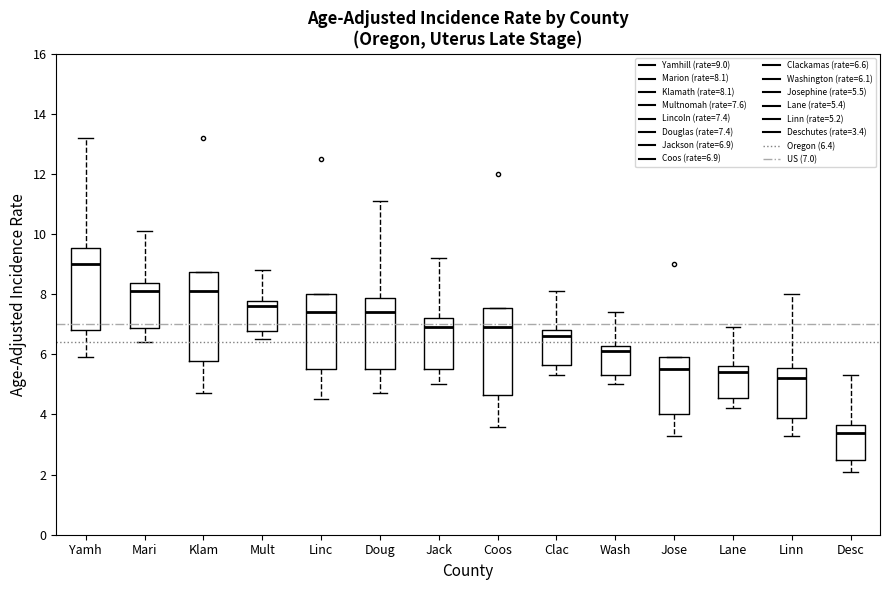

Which box's median line is the lowest?

Desc